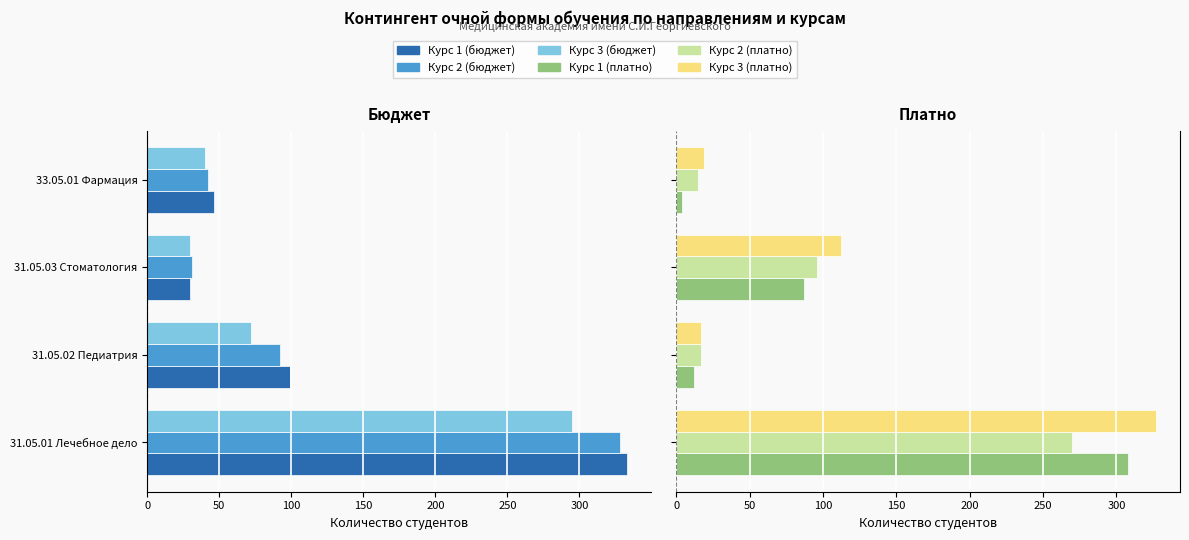

How many bars are there in total?

24